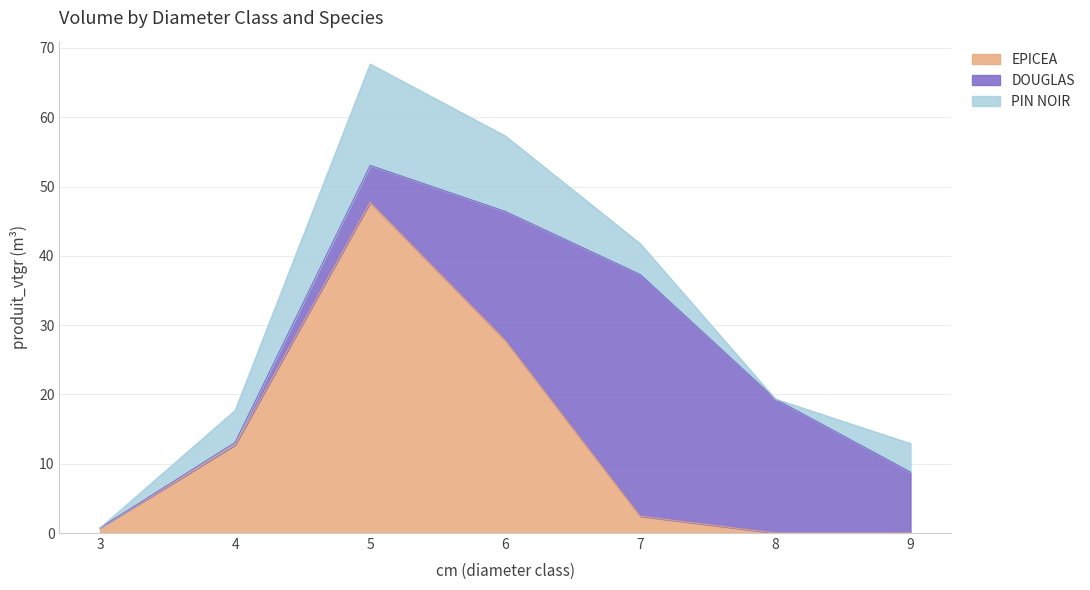

Which label corresponds to the smallest value in the chart?

8